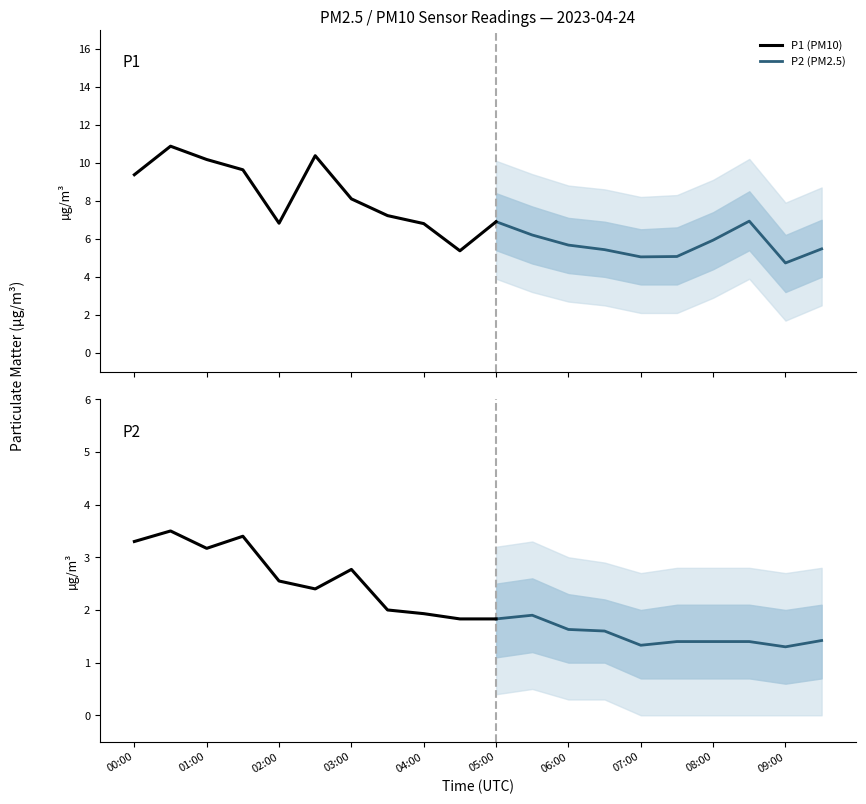

Does the chart display data point markers on the line(s)?

No